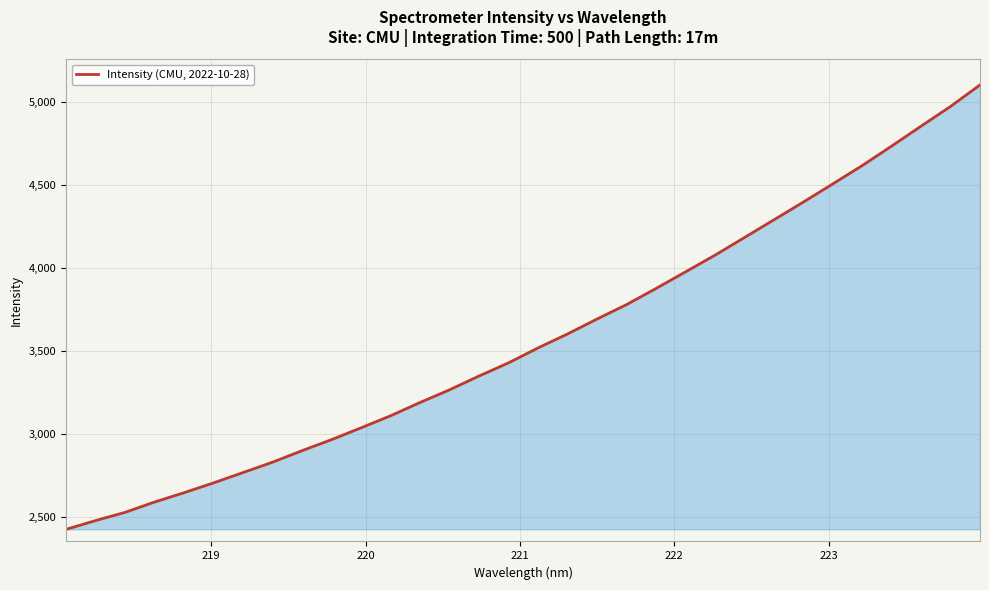

Does the chart have visible grid lines?

Yes